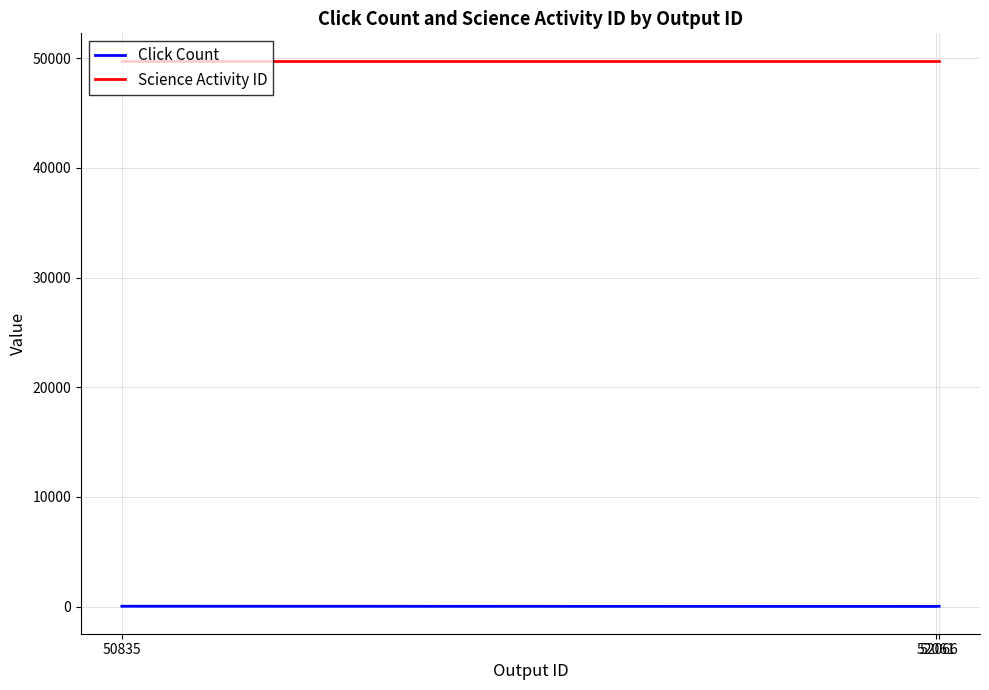

Which series has the largest total across all categories?

Science Activity ID